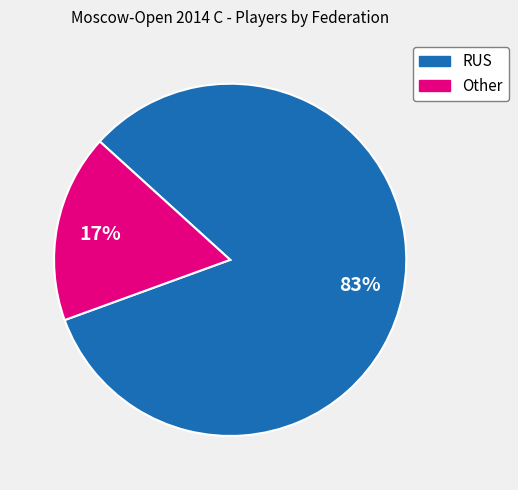

To the nearest percent, what portion does RUS represent?

83%